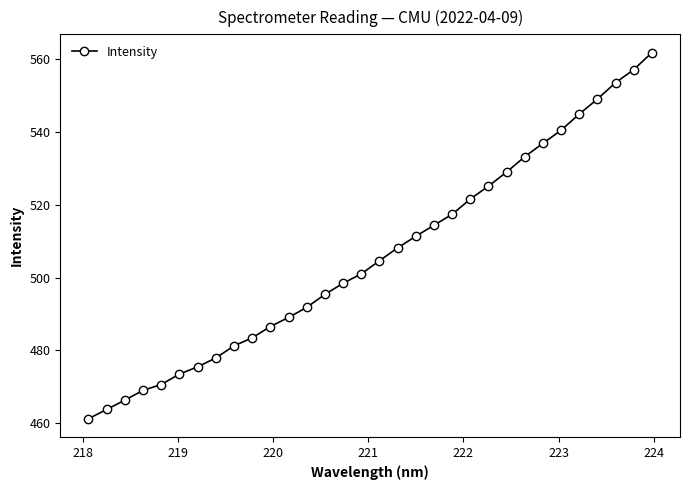

Reading left to right, what are all the values shown in this chart?

461.2	463.8	466.3	469.0	470.6	473.5	475.5	477.9	481.3	483.5	486.6	489.1	491.8	495.4	498.5	501.0	504.6	508.2	511.4	514.4	517.4	521.6	525.1	529.0	533.2	536.9	540.5	544.9	549.0	553.5	557.1	561.8